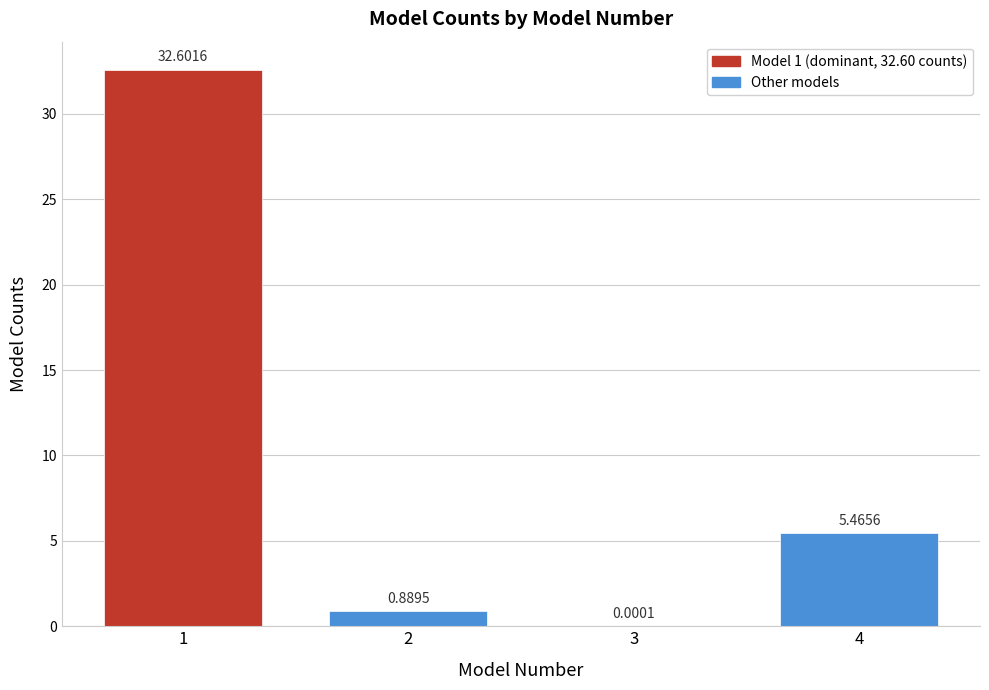

What is the change in value from 2 to 3?

-0.9